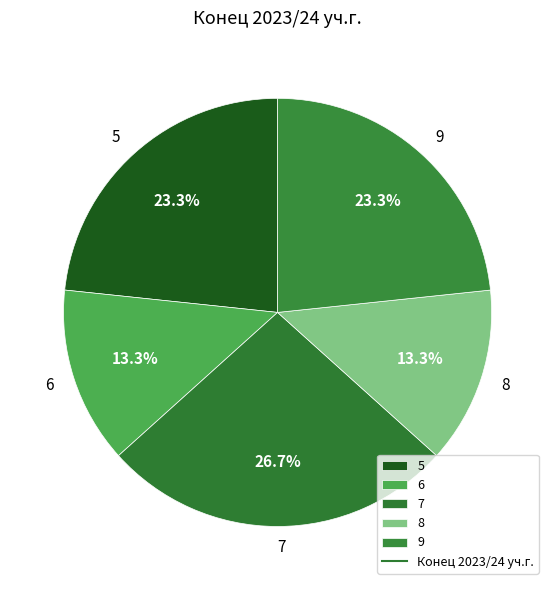

Which has a higher value, 5 or 6?

5